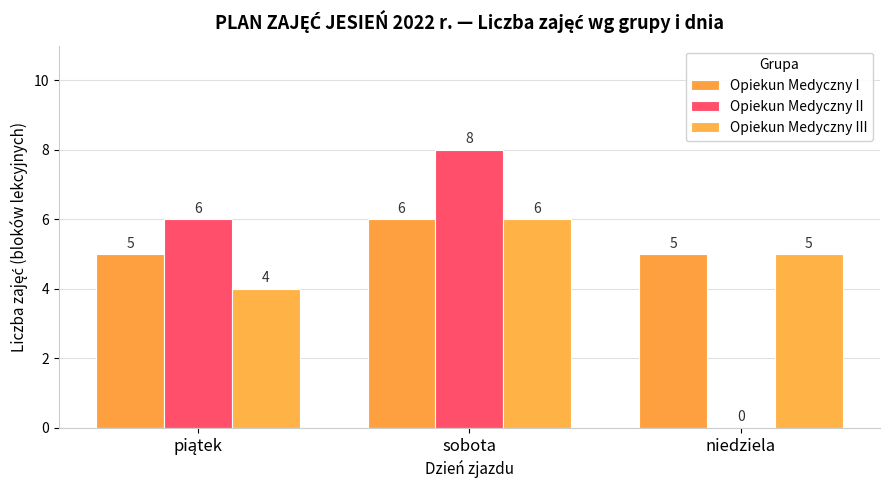

Reading left to right, transcribe all the data shown in this chart.

Opiekun Medyczny I: 5	6	5
Opiekun Medyczny II: 6	8	0
Opiekun Medyczny III: 4	6	5